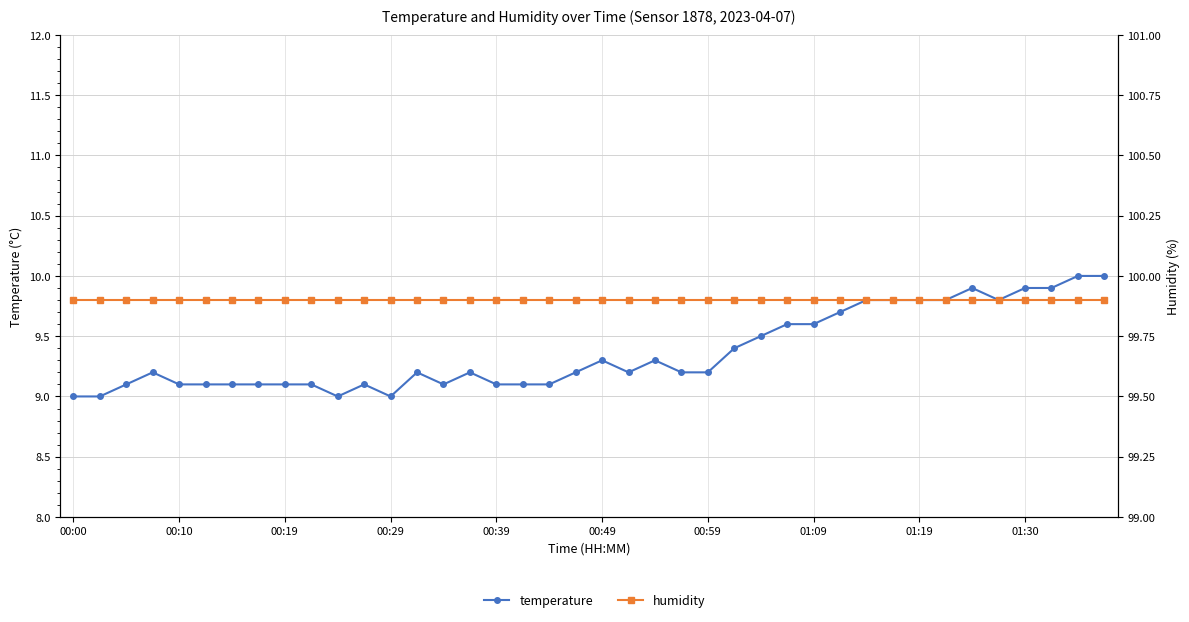

Which label corresponds to the largest value in the chart?

00:00